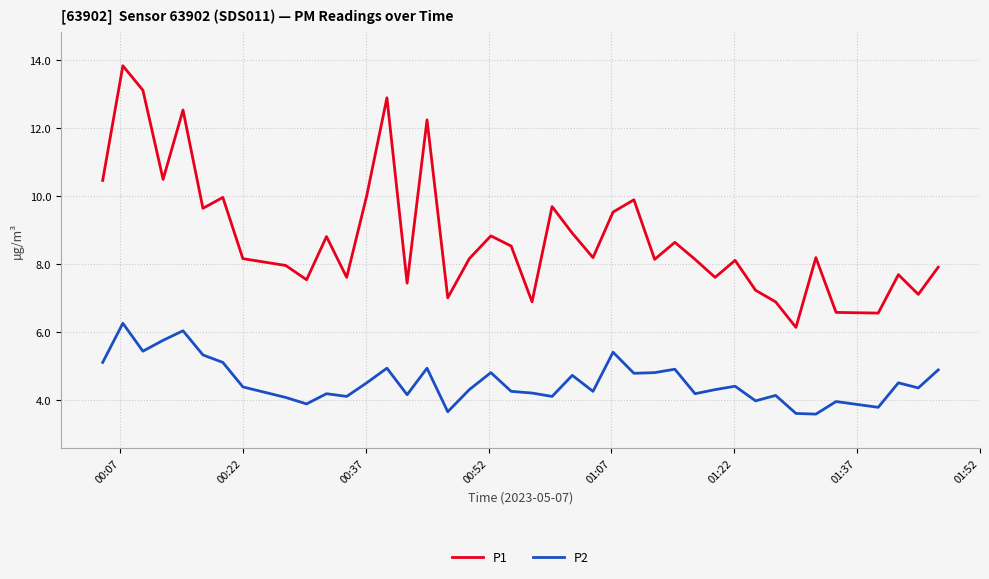

What is the smallest value displayed?

3.6